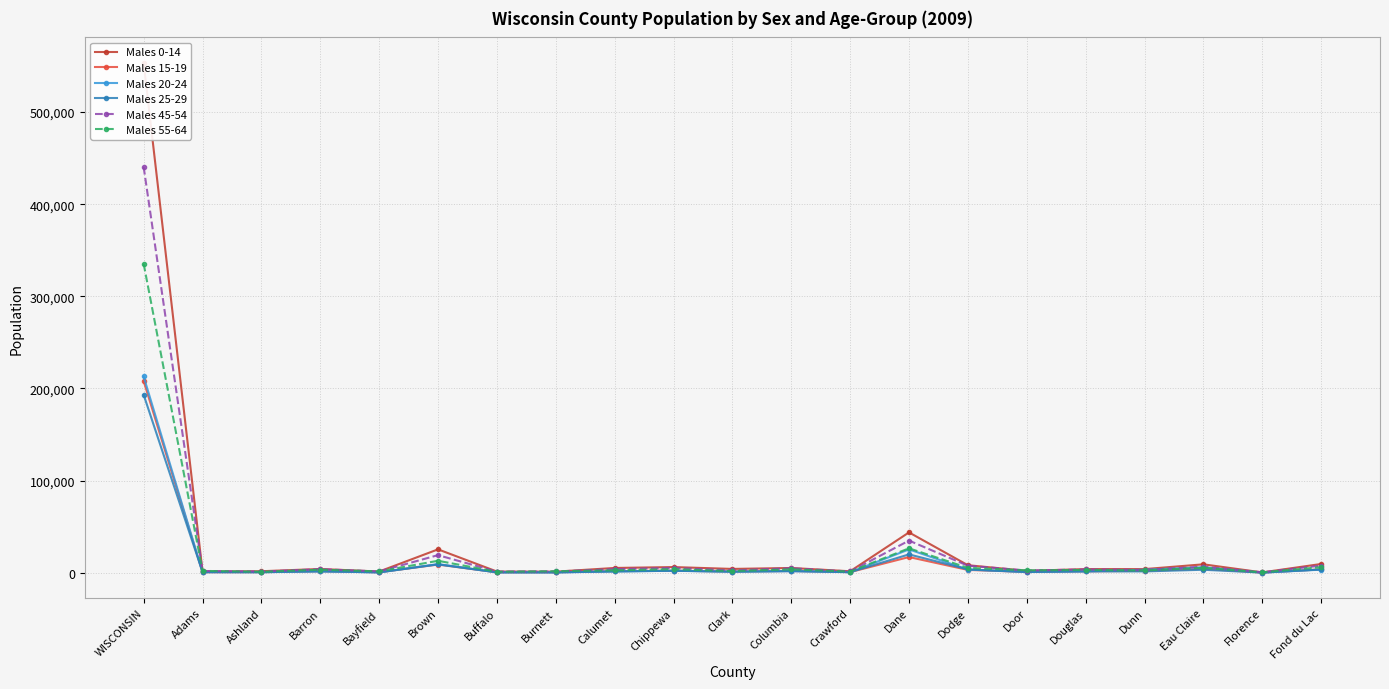

What are all the series names shown in the legend?

Males 0-14, Males 15-19, Males 20-24, Males 25-29, Males 45-54, Males 55-64